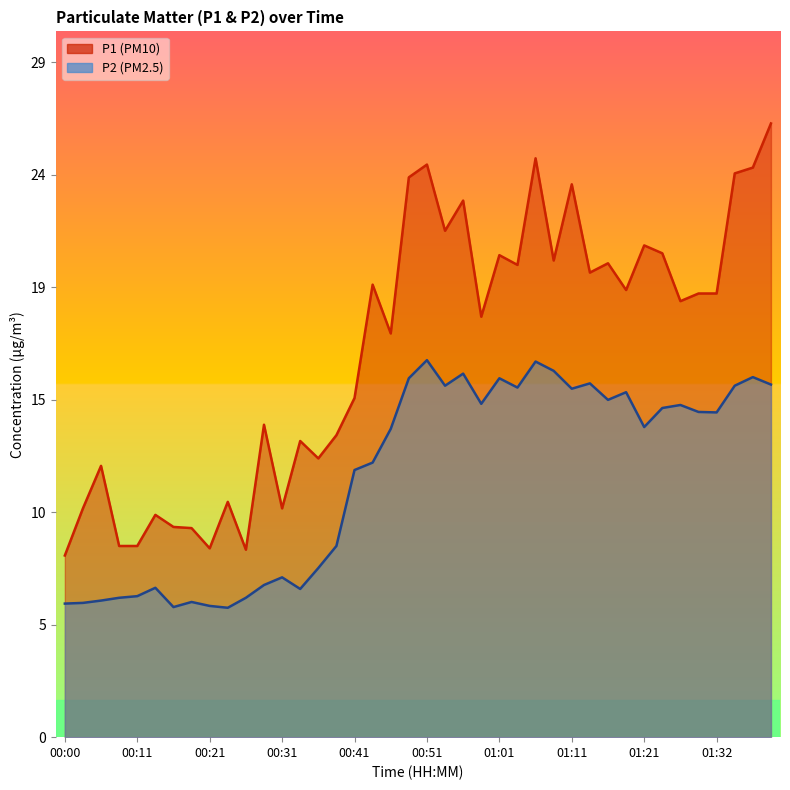

List the labels in order of P2 value, largest first.

00:51, 01:06, 01:08, 00:56, 01:37, 00:48, 01:01, 01:13, 01:39, 00:53, 01:34, 01:03, 01:11, 01:18, 01:16, 00:58, 01:26, 01:23, 01:29, 01:32, 01:21, 00:46, 00:43, 00:41, 00:38, 00:36, 00:31, 00:28, 00:13, 00:33, 00:11, 00:08, 00:26, 00:06, 00:18, 00:03, 00:00, 00:21, 00:16, 00:23